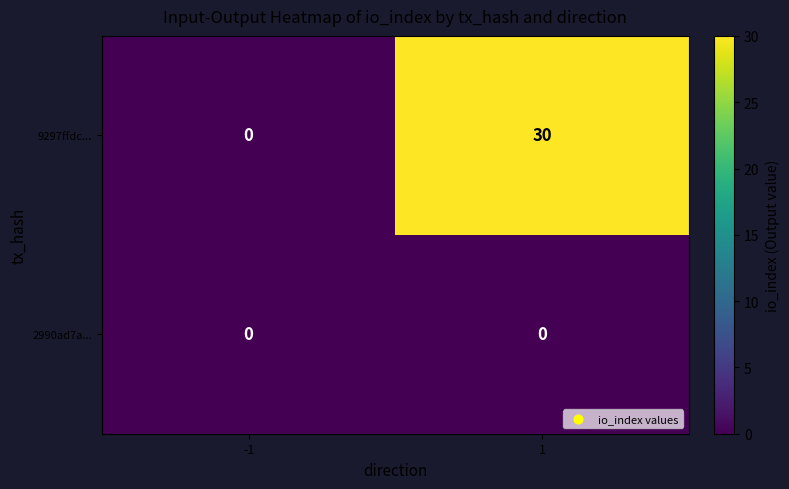

Reading left to right, what are all the values shown in this chart?

9297ffdc...: 0	30
2990ad7a...: 0	0